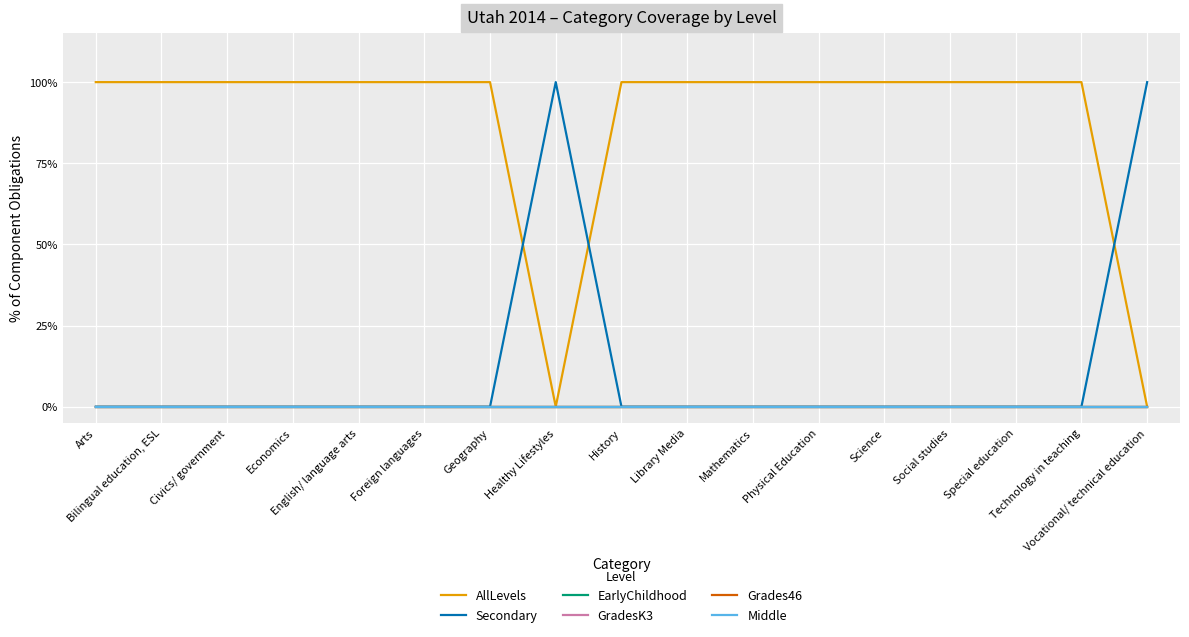

What is the maximum value shown in the chart?

1